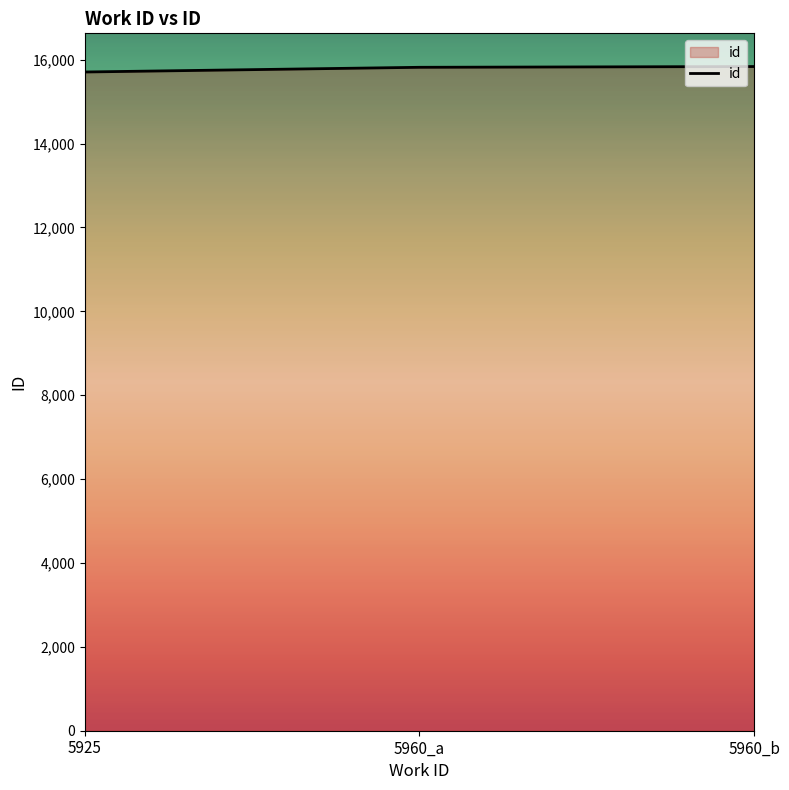

Approximately how many times larger is the value at 5925 compared to 5960_b?

1.0